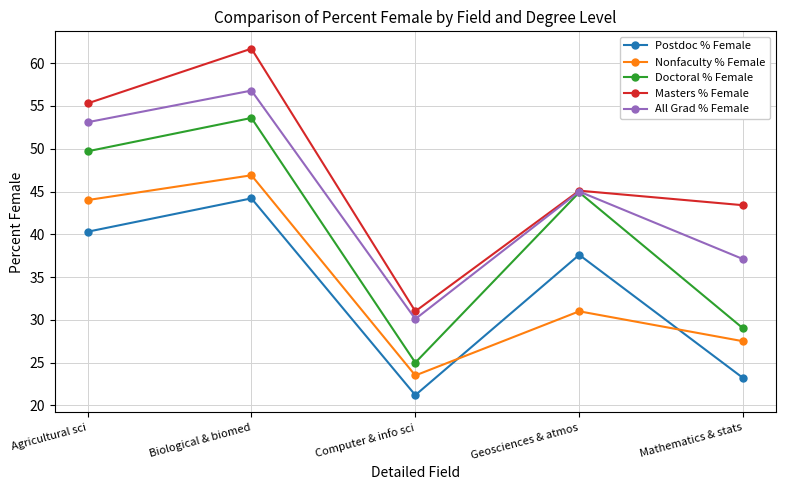

What is the spread (max minus min) of values at Mathematics & stats?

20.2